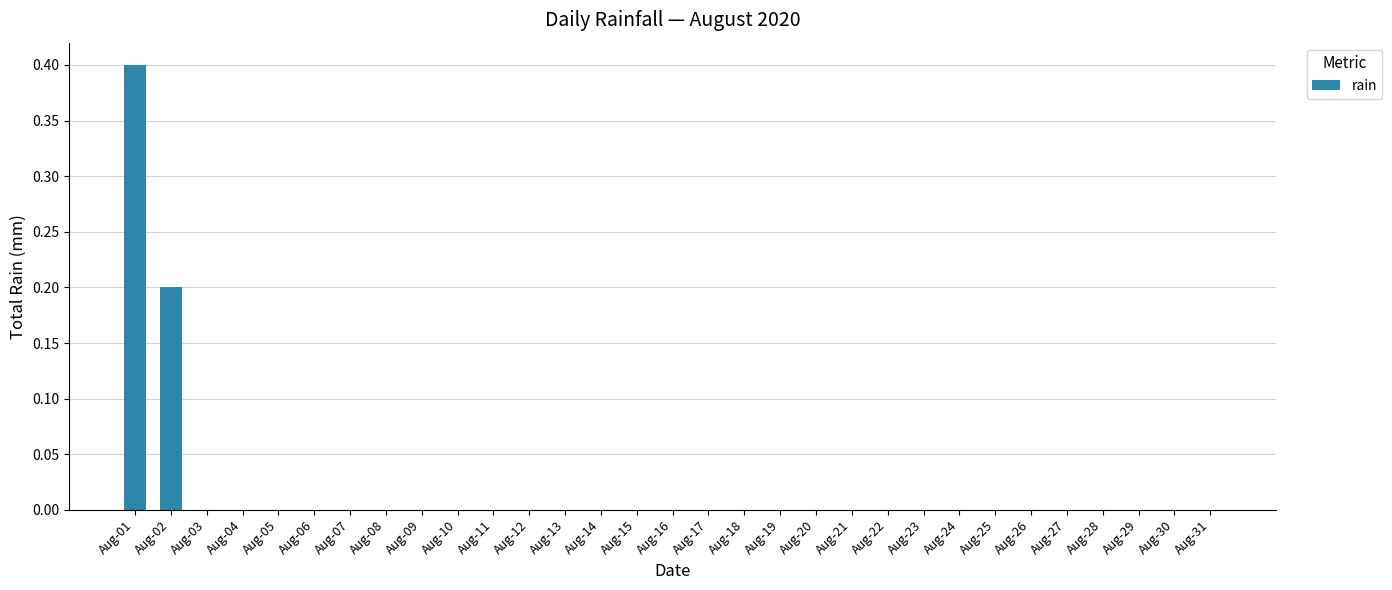

What is the sum of all values?

0.6